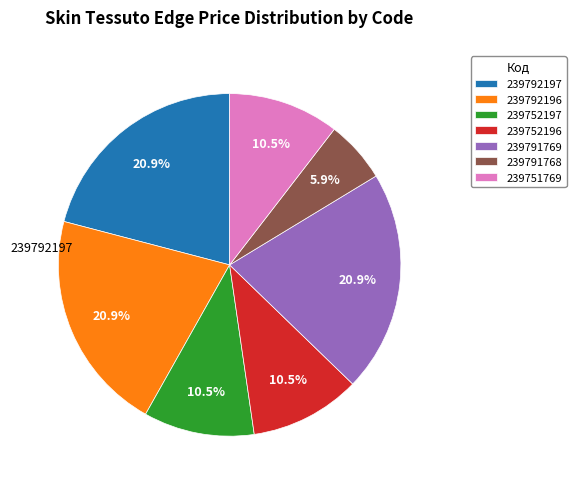

Approximately how many times larger is the value at 239751769 compared to 239791769?

0.5